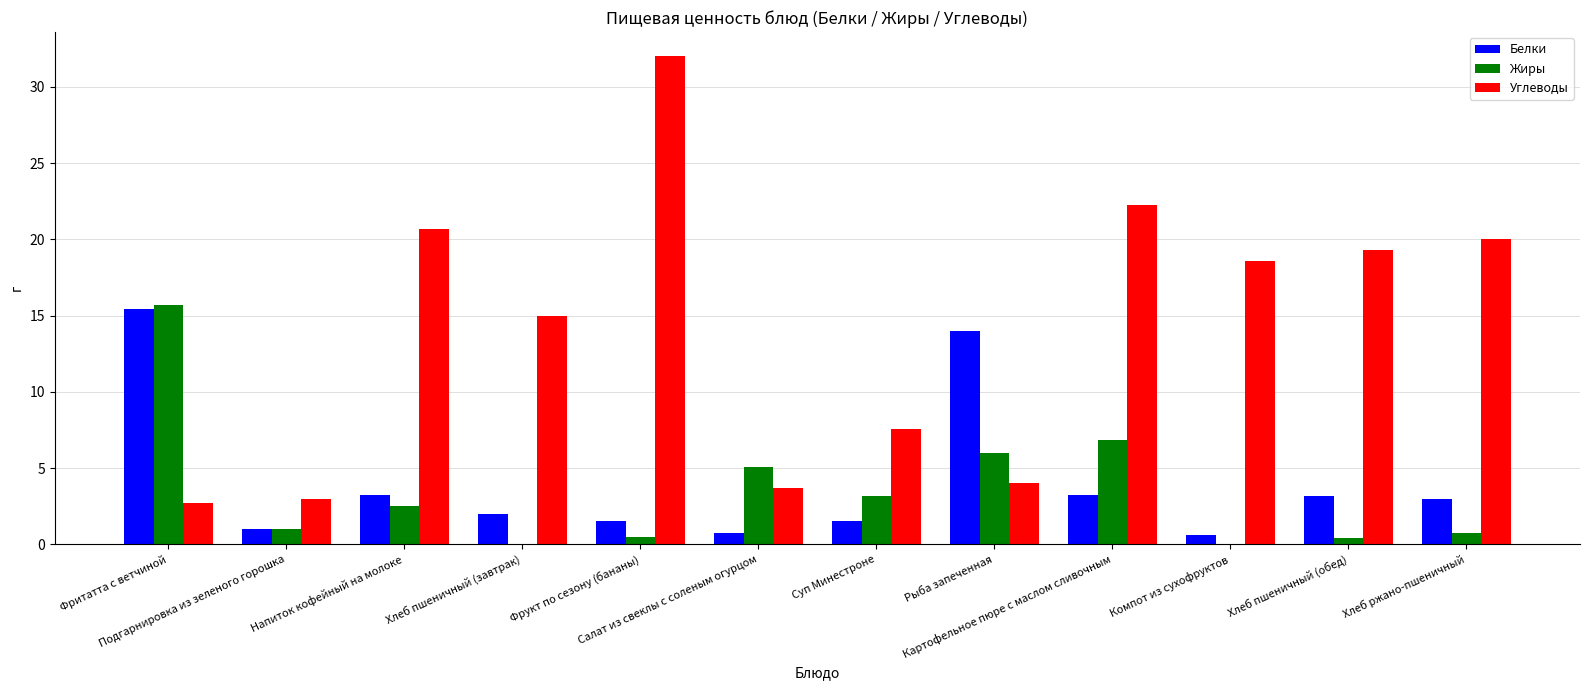

Is it true that Жиры equals 15.7 at Фритатта с ветчиной?

True